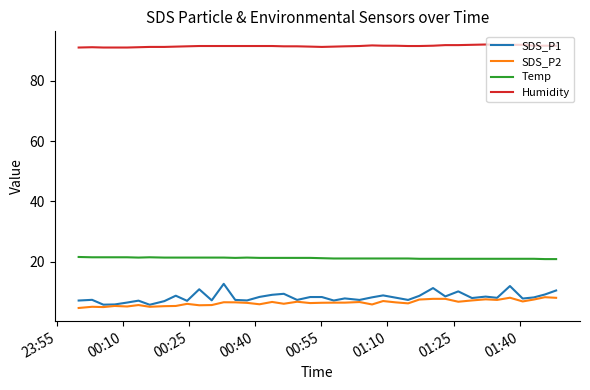

True or false: Temp has more than 1 points higher than both neighbors.

True